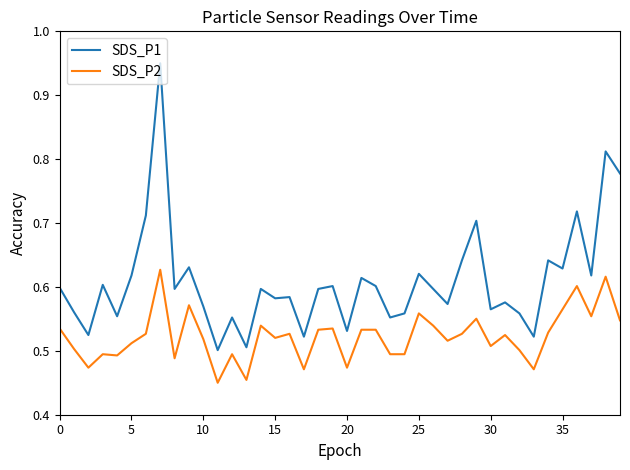

True or false: SDS_P1 and SDS_P2 cross at least once.

False